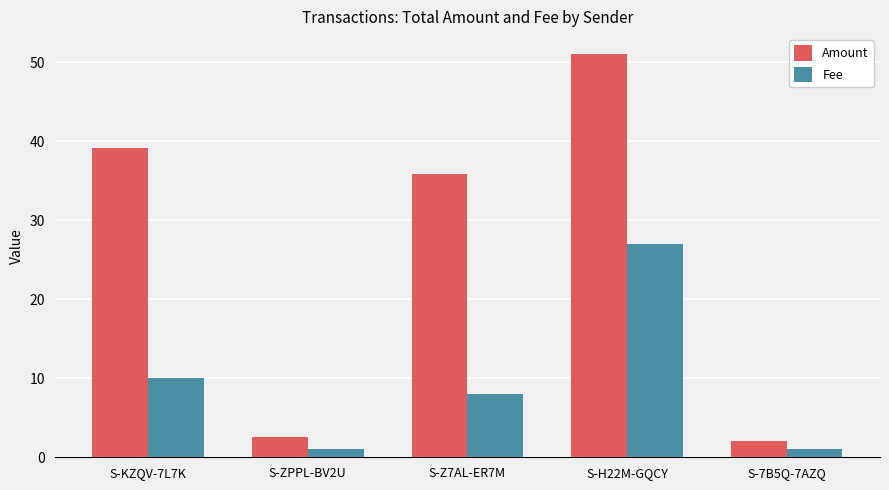

At S-7B5Q-7AZQ, list the series in order from largest to smallest.

Amount, Fee